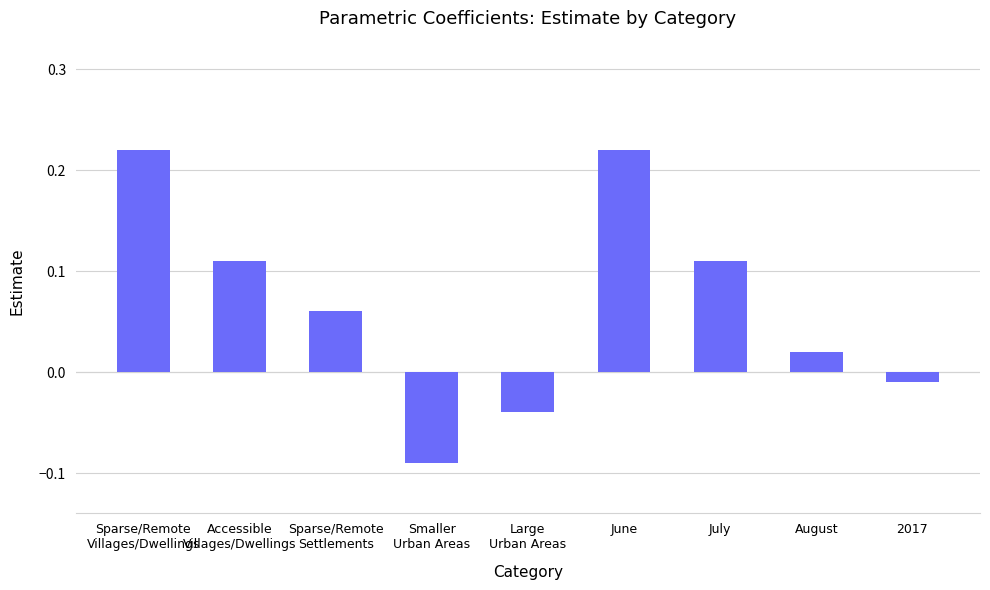

At which label is the value closest to 0?

2017